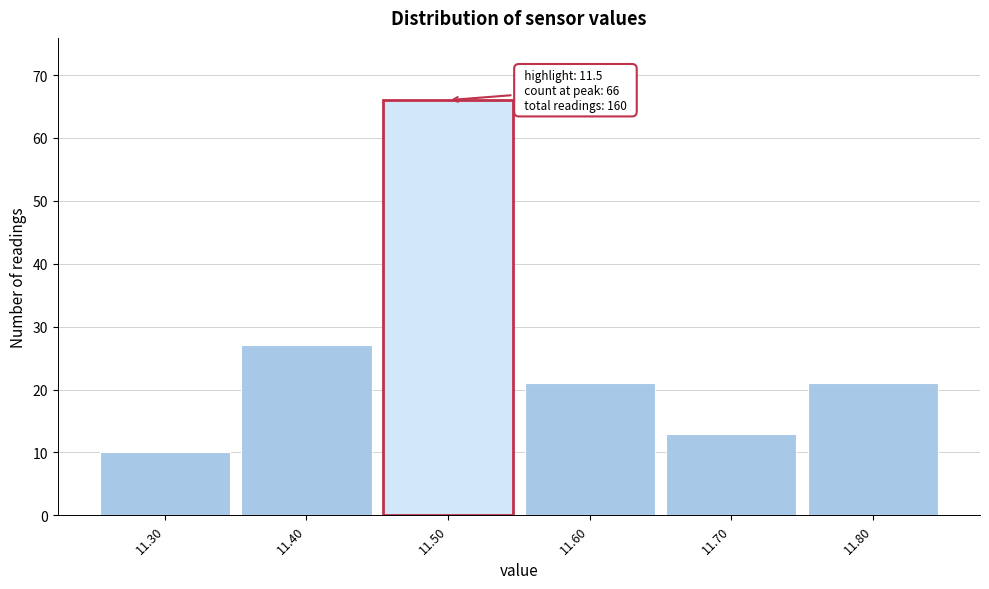

Over which range of the x-axis is the bar tallest?

11.45 to 11.55